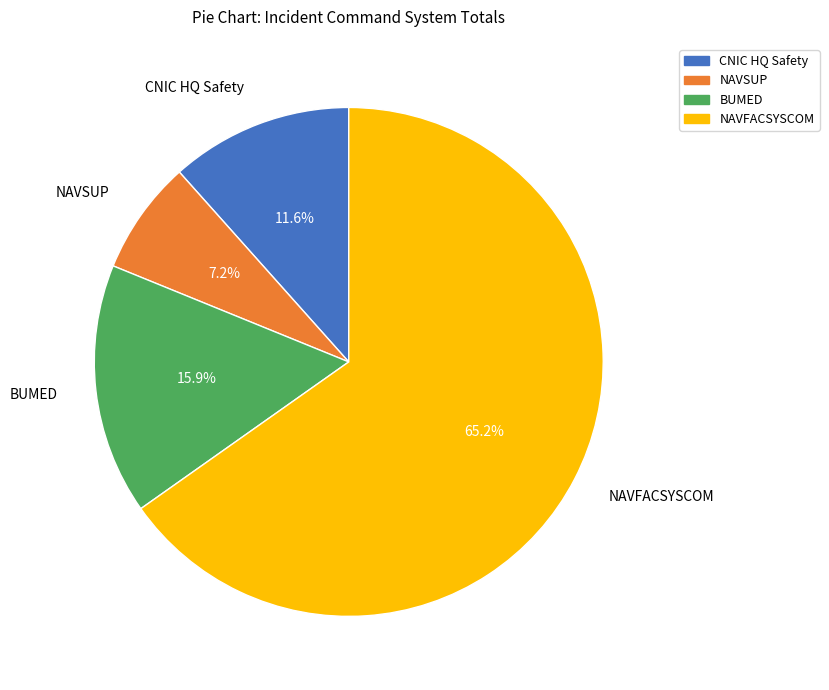

Combined, do BUMED and NAVSUP account for over 50%?

No